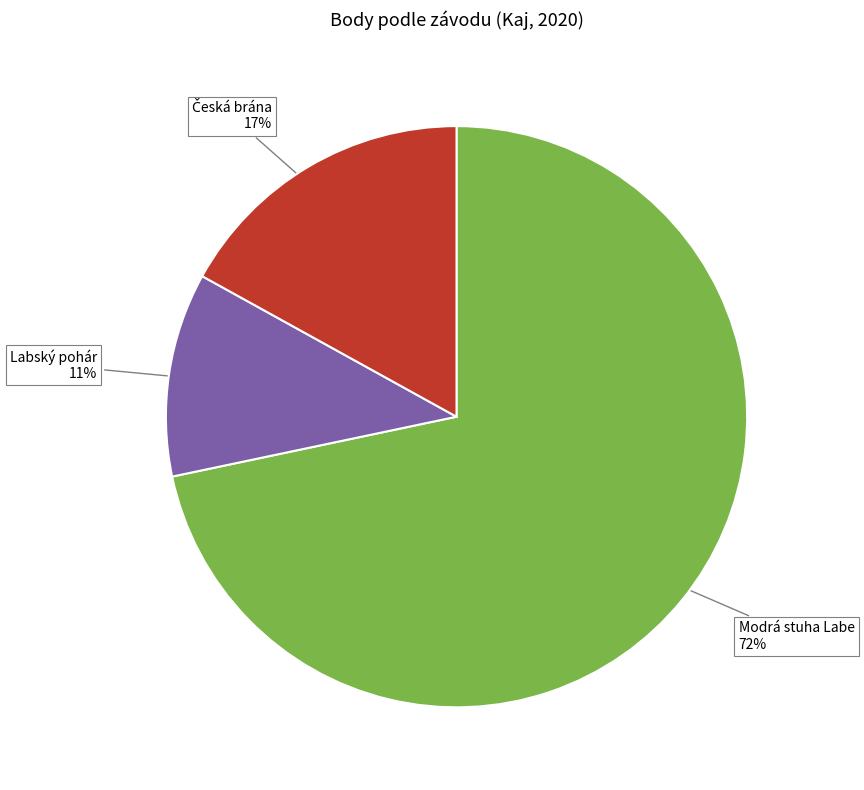

To the nearest percent, what is the average slice percentage?

33%